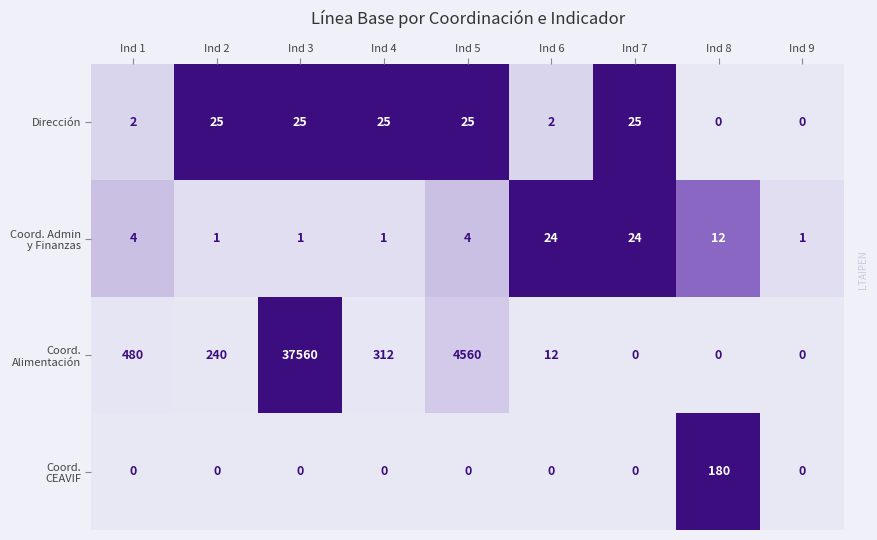

What is the approximate value of Dirección at Ind 5?

25